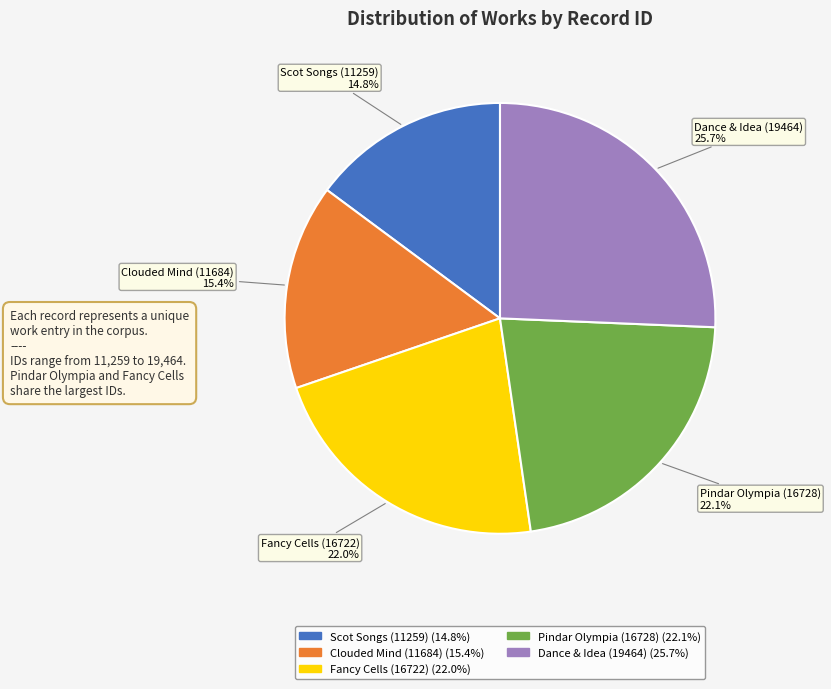

Does Pindar Olympia (16728) account for over 50% of the chart?

No